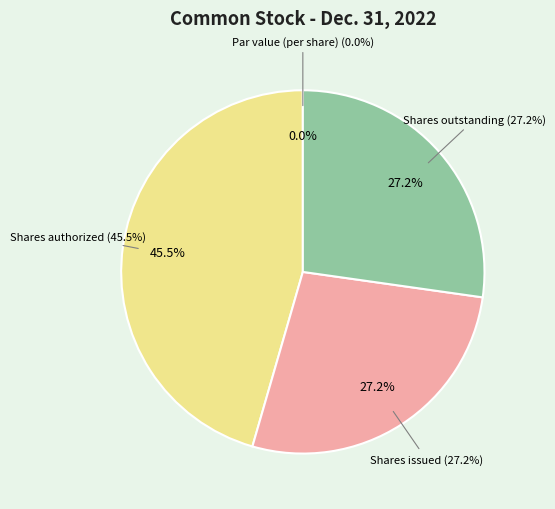

What is the largest slice in the pie chart?

Shares authorized